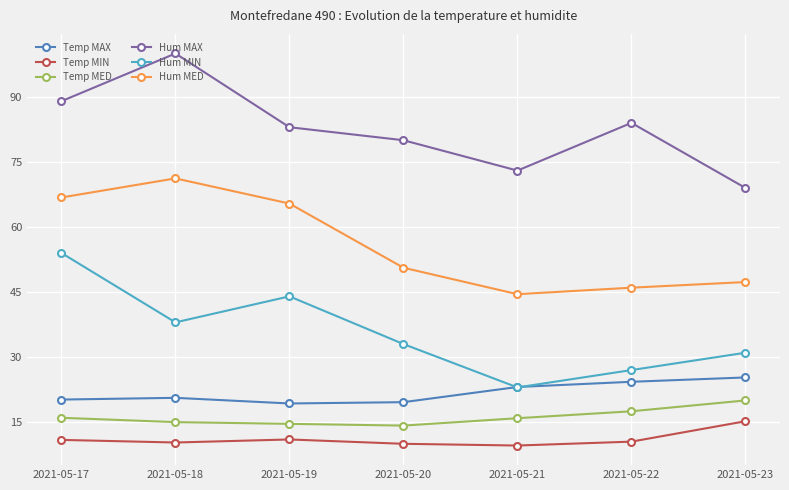

What is the difference between the highest and lowest values at 2021-05-22?

73.5